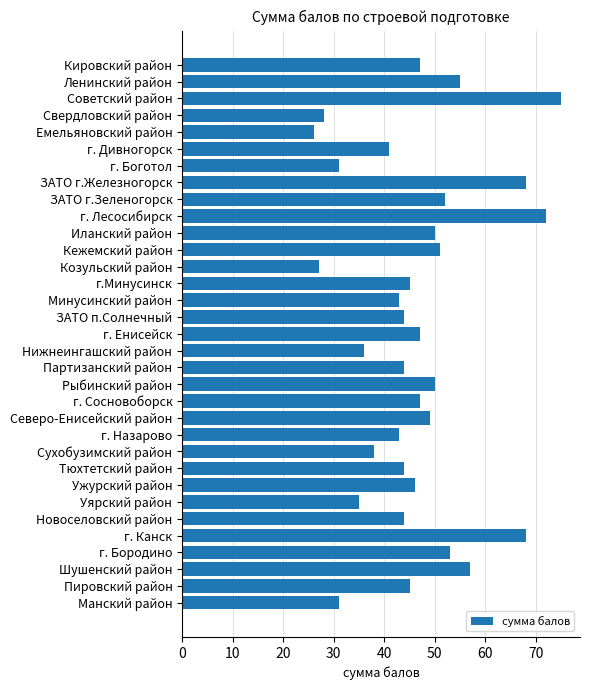

What position from the bottom is ЗАТО п.Солнечный?

18